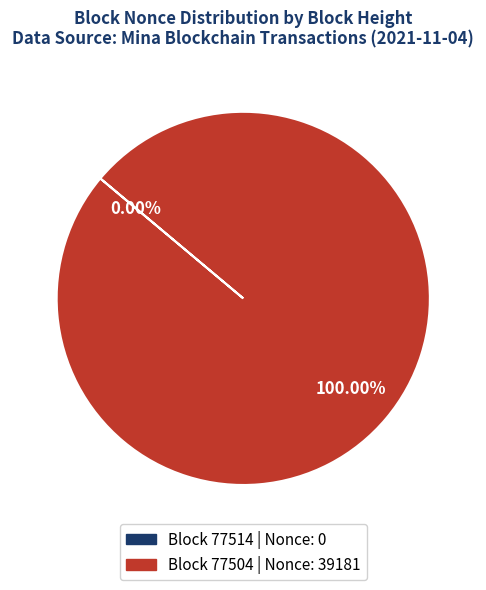

How much of the chart is everything except 77514?

100.0%